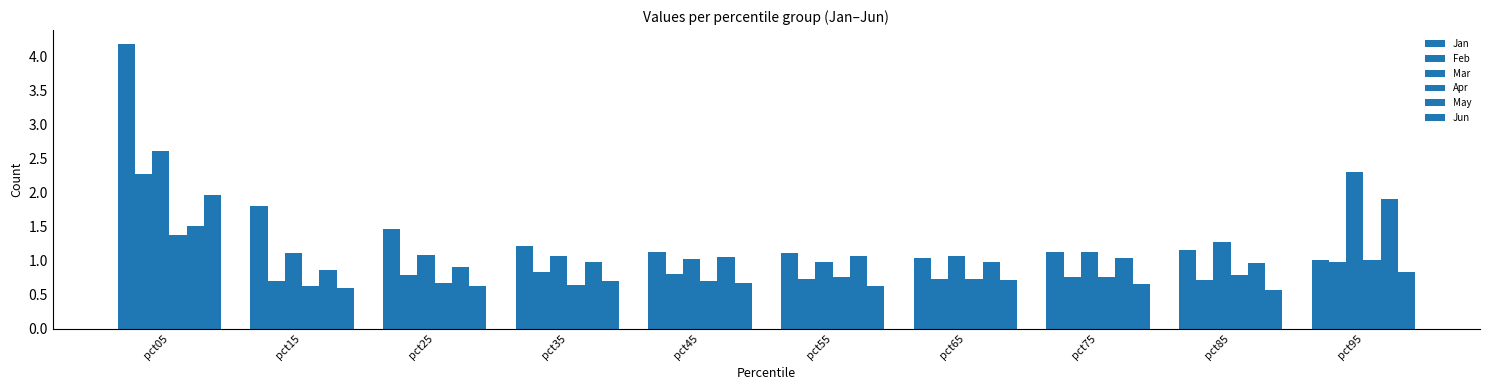

What is the value of the Jan bar at the 5th from the left?

1.1